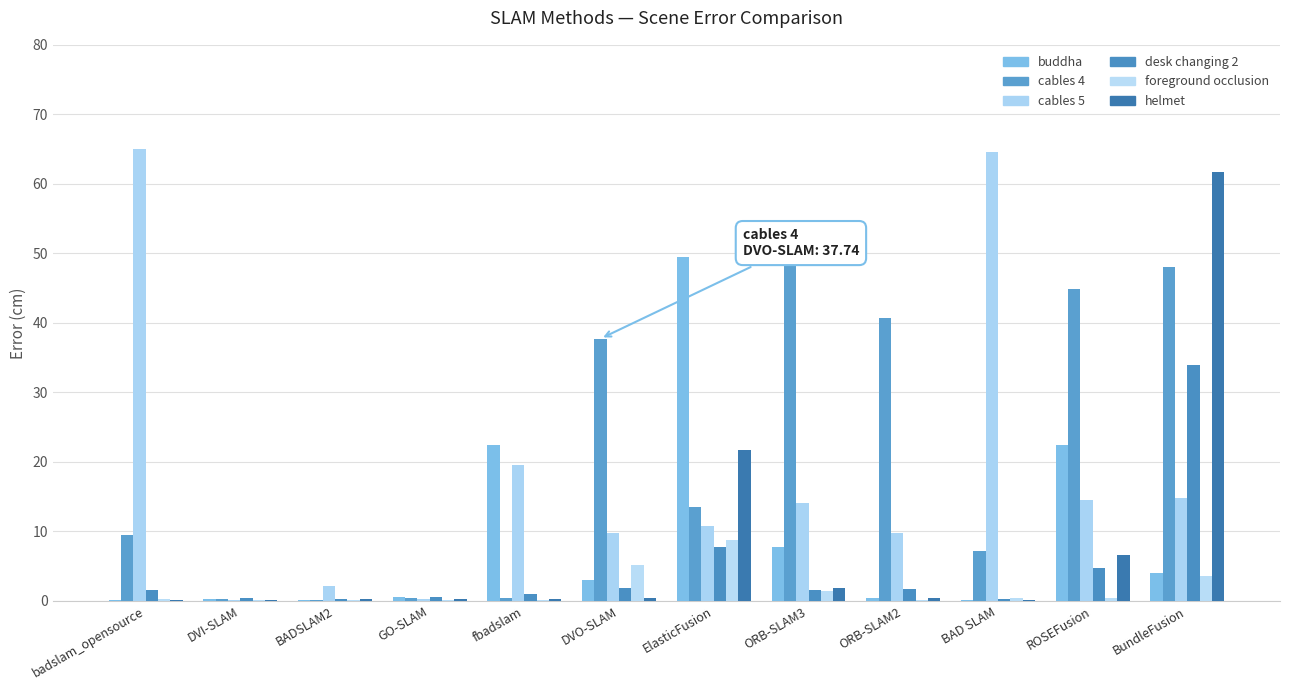

Reading left to right, what are all the values shown in this chart?

buddha: badslam_opensource=0.1	DVI-SLAM=0.2	BADSLAM2=0.1	GO-SLAM=0.5	fbadslam=22.4	DVO-SLAM=3.1	ElasticFusion=49.4	ORB-SLAM3=7.7	ORB-SLAM2=0.4	BAD SLAM=0.2	ROSEFusion=22.4	BundleFusion=4.0
cables 4: badslam_opensource=9.5	DVI-SLAM=0.2	BADSLAM2=0.2	GO-SLAM=0.4	fbadslam=0.4	DVO-SLAM=37.7	ElasticFusion=13.5	ORB-SLAM3=52.8	ORB-SLAM2=40.8	BAD SLAM=7.2	ROSEFusion=44.9	BundleFusion=48.1
cables 5: badslam_opensource=65.1	DVI-SLAM=0.1	BADSLAM2=2.2	GO-SLAM=0.3	fbadslam=19.6	DVO-SLAM=9.8	ElasticFusion=10.7	ORB-SLAM3=14.1	ORB-SLAM2=9.8	BAD SLAM=64.5	ROSEFusion=14.6	BundleFusion=14.9
desk changing 2: badslam_opensource=1.6	DVI-SLAM=0.5	BADSLAM2=0.2	GO-SLAM=0.6	fbadslam=1.1	DVO-SLAM=1.8	ElasticFusion=7.7	ORB-SLAM3=1.6	ORB-SLAM2=1.7	BAD SLAM=0.3	ROSEFusion=4.8	BundleFusion=34.0
foreground occlusion: badslam_opensource=0.3	DVI-SLAM=0.1	BADSLAM2=0.1	GO-SLAM=0.1	fbadslam=0.1	DVO-SLAM=5.1	ElasticFusion=8.7	ORB-SLAM3=1.4	ORB-SLAM2=0.1	BAD SLAM=0.3	ROSEFusion=0.5	BundleFusion=3.6
helmet: badslam_opensource=0.2	DVI-SLAM=0.2	BADSLAM2=0.3	GO-SLAM=0.3	fbadslam=0.3	DVO-SLAM=0.4	ElasticFusion=21.8	ORB-SLAM3=1.8	ORB-SLAM2=0.4	BAD SLAM=0.2	ROSEFusion=6.6	BundleFusion=61.7